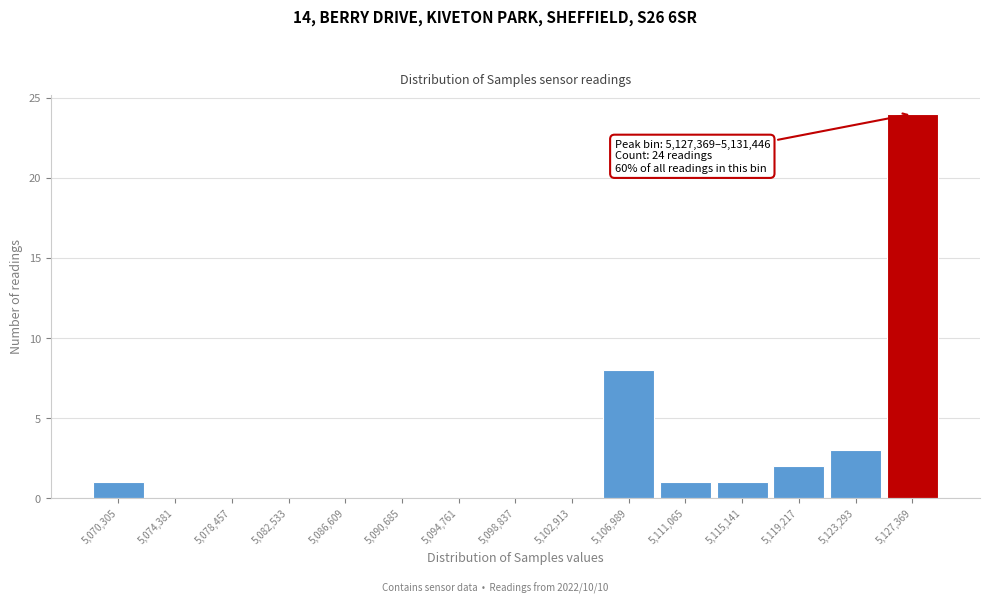

Reading right to left, extract all data points from this chart.

5,127,369=24	5,123,293=3	5,119,217=2	5,115,141=1	5,111,065=1	5,106,989=8	5,102,913=0	5,098,837=0	5,094,761=0	5,090,685=0	5,086,609=0	5,082,533=0	5,078,457=0	5,074,381=0	5,070,305=1